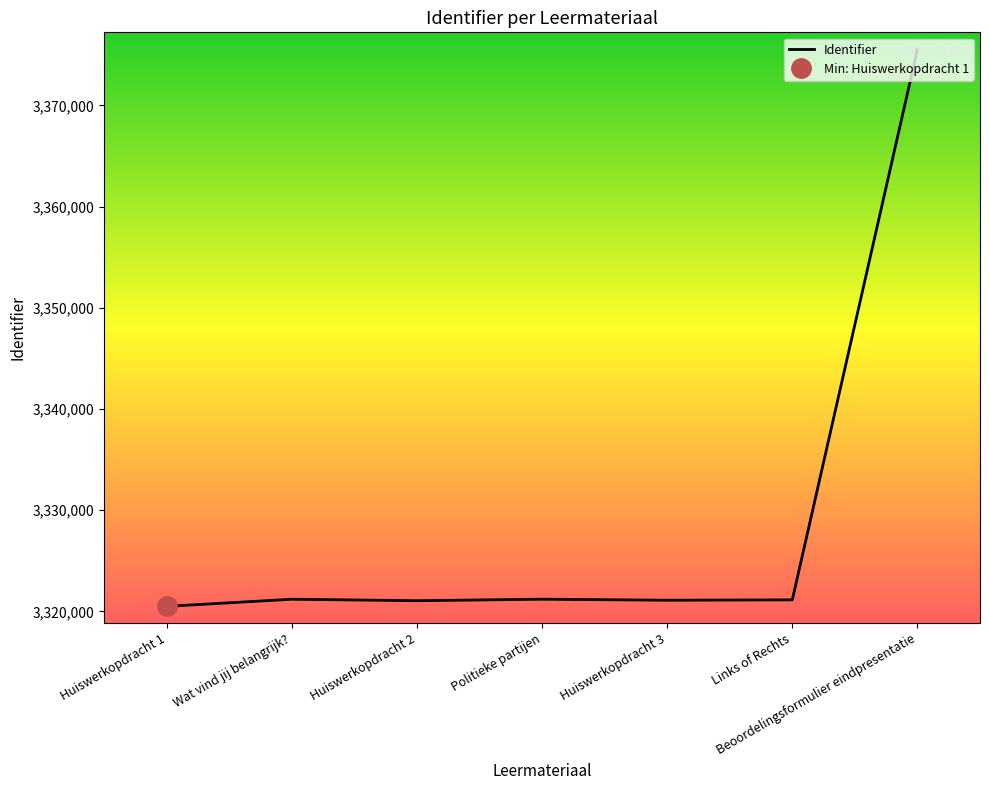

What is the value of the 6th point from the left?

3321131